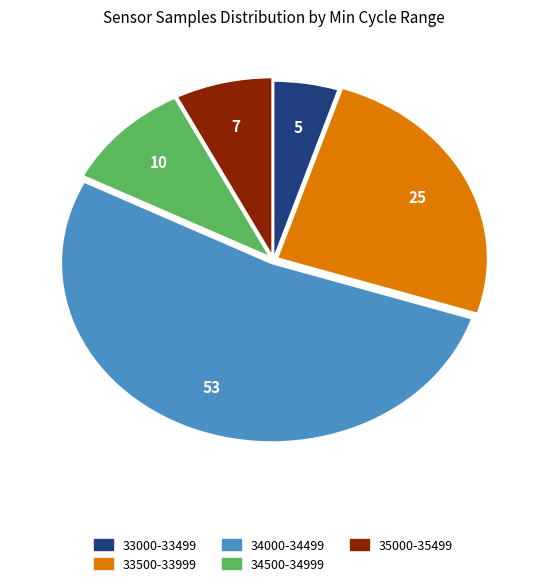

Is there any slice that represents more than half of the pie?

Yes